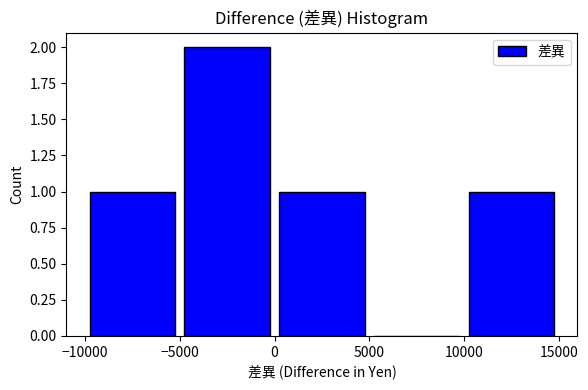

Reading left to right, list every bar in this chart as the range it spans on the x-axis followed by its height. The values are not printed on the chart, so give them approximately, as read against the axis.

-10000 to -5000: 1
-5000 to 0: 2
0 to 5000: 1
5000 to 10000: 0
10000 to 15000: 1